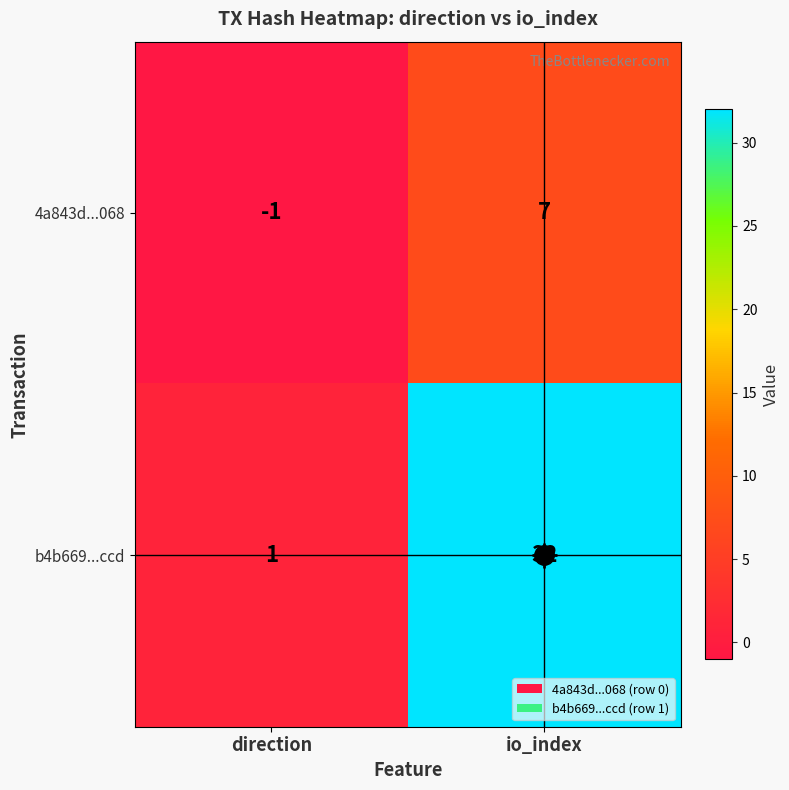

List the labels in order of b4b669...ccd value, smallest first.

direction, io_index